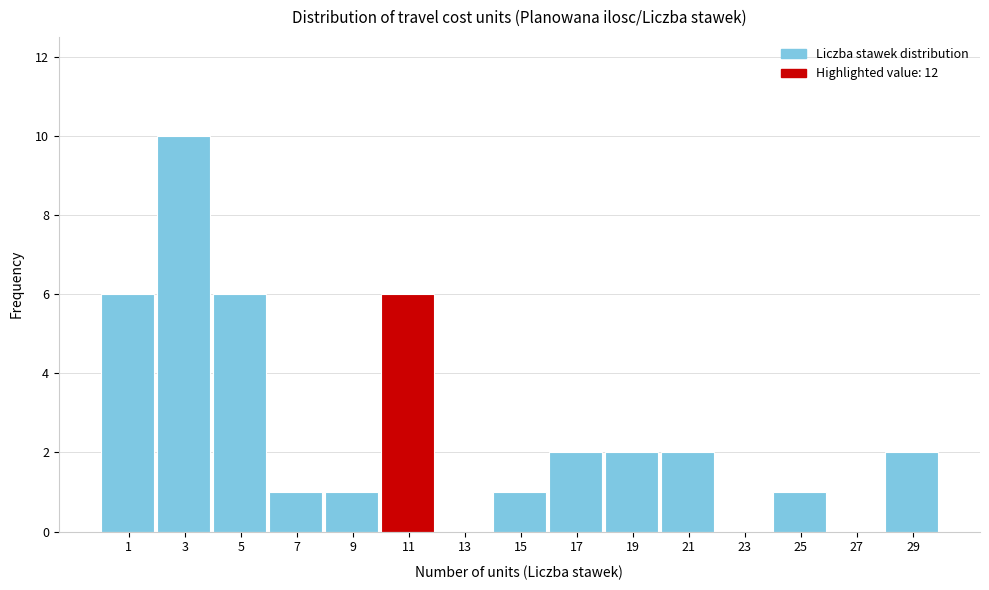

Reading left to right, what are all the values shown in this chart?

1=6	3=10	5=6	7=1	9=1	11=6	13=0	15=1	17=2	19=2	21=2	23=0	25=1	27=0	29=2